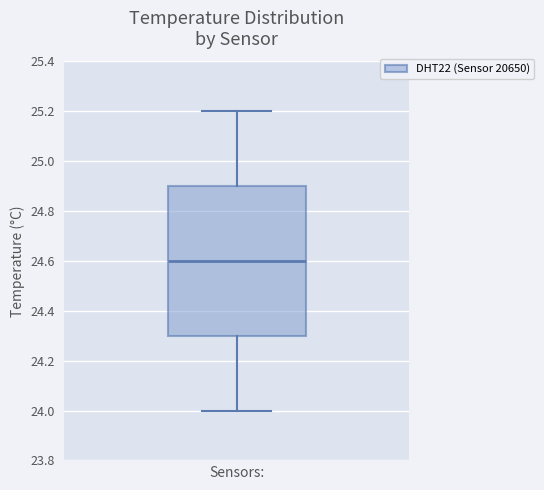

Read this box plot against the y-axis: the position of the median line, the range covered by the box, and the ends of both whiskers. The values are not printed on the chart, so give them approximately, as read against the axis.

median 24.6, box 24.3 to 24.9, whiskers 24.0 to 25.2